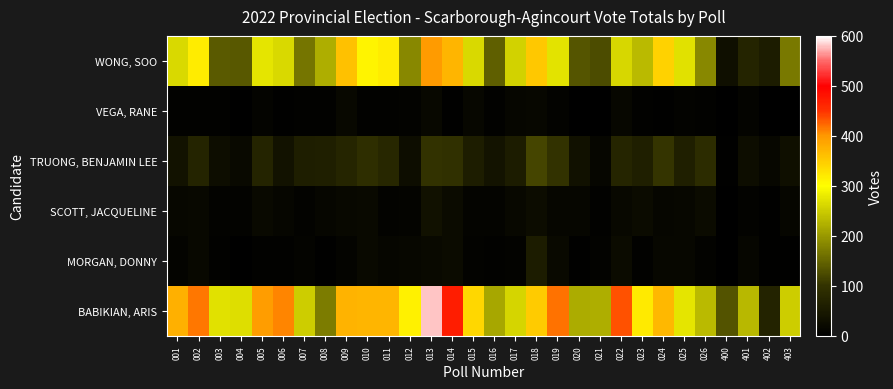

Which category has the lowest value across all series?

400